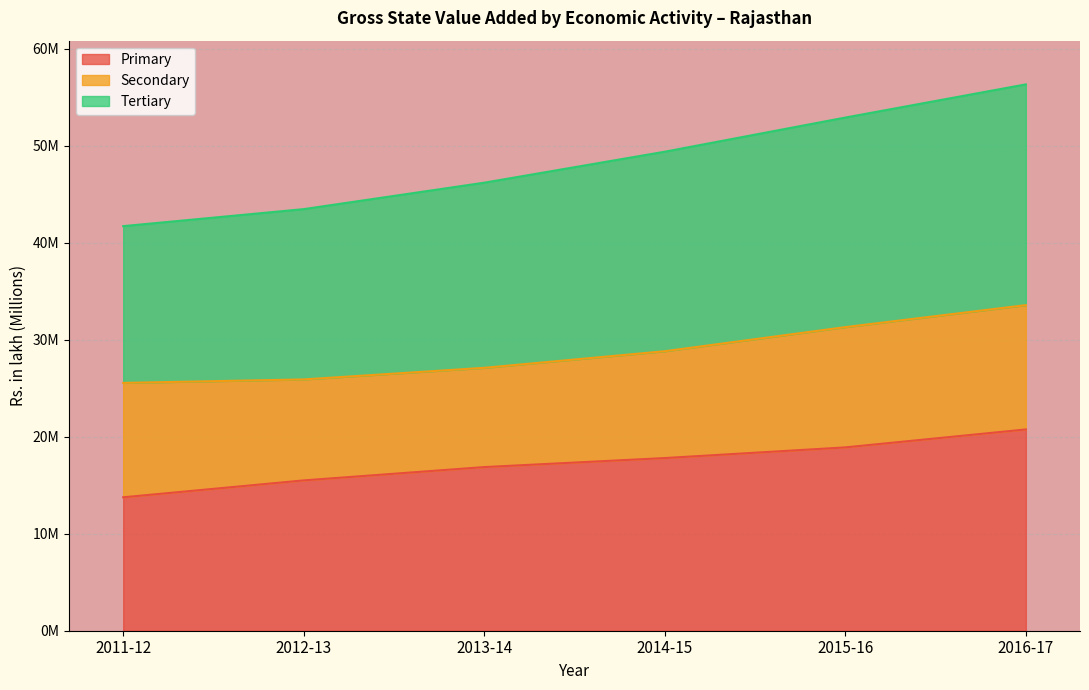

What are all the series names shown in the legend?

Primary, Secondary, Tertiary